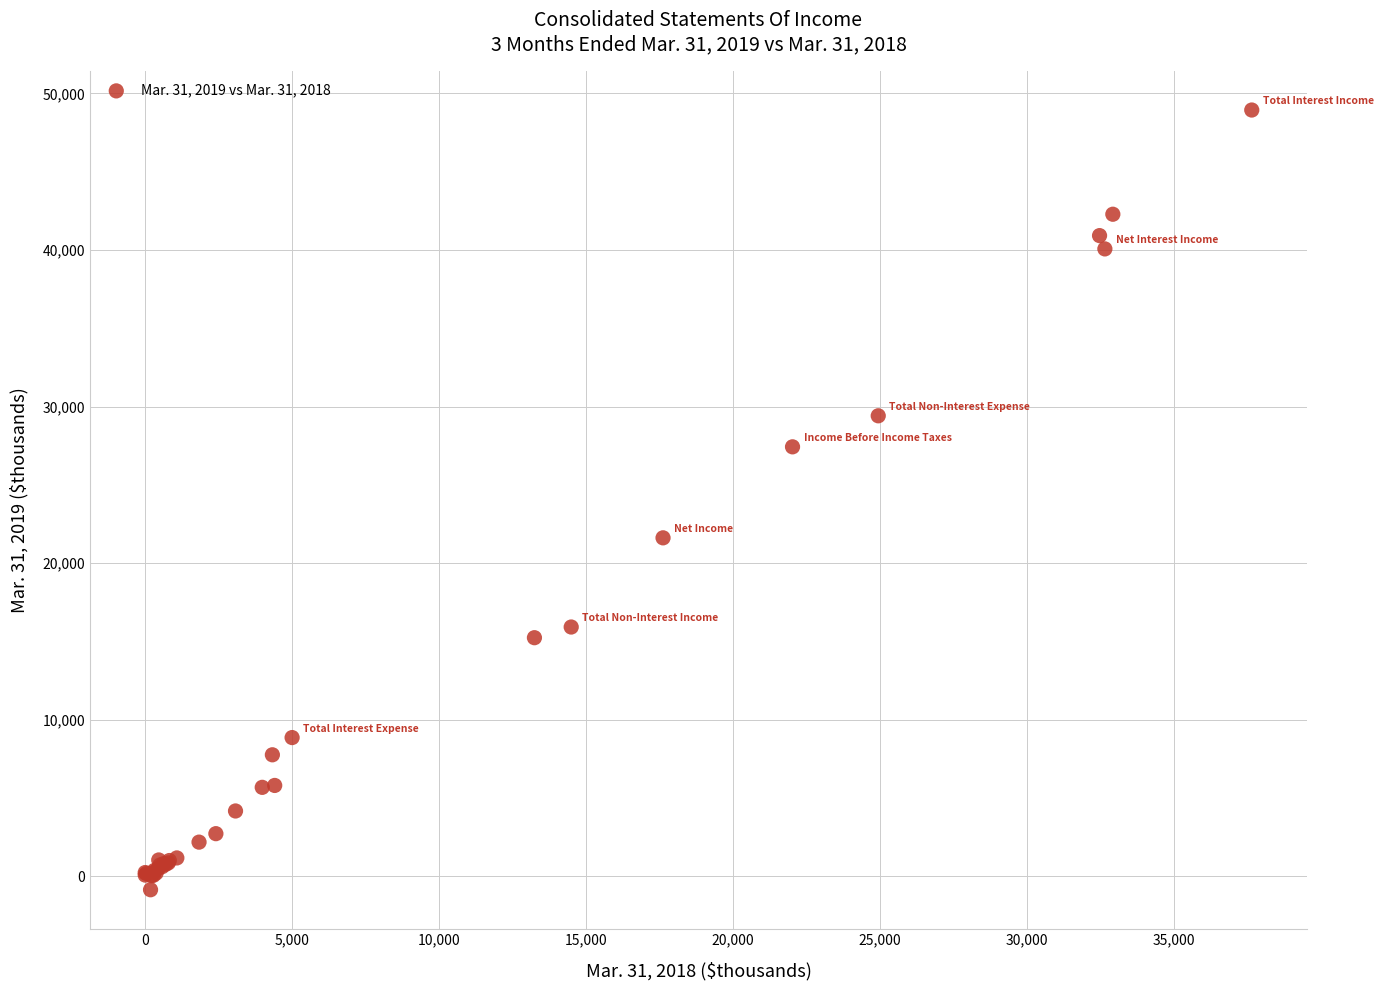

What Y value in the scatter plot is closest to 24042?

21619